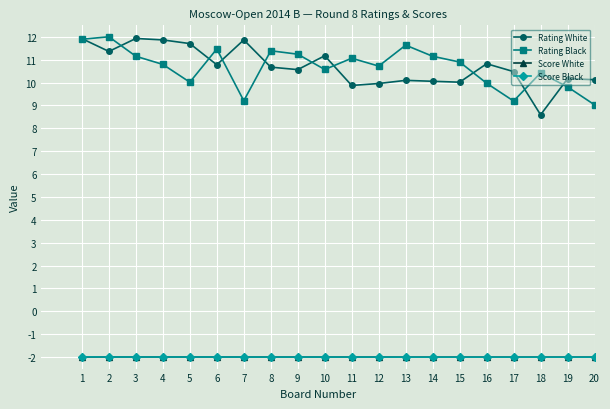

Is it true that Score Black equals -0.7 at 15?

False